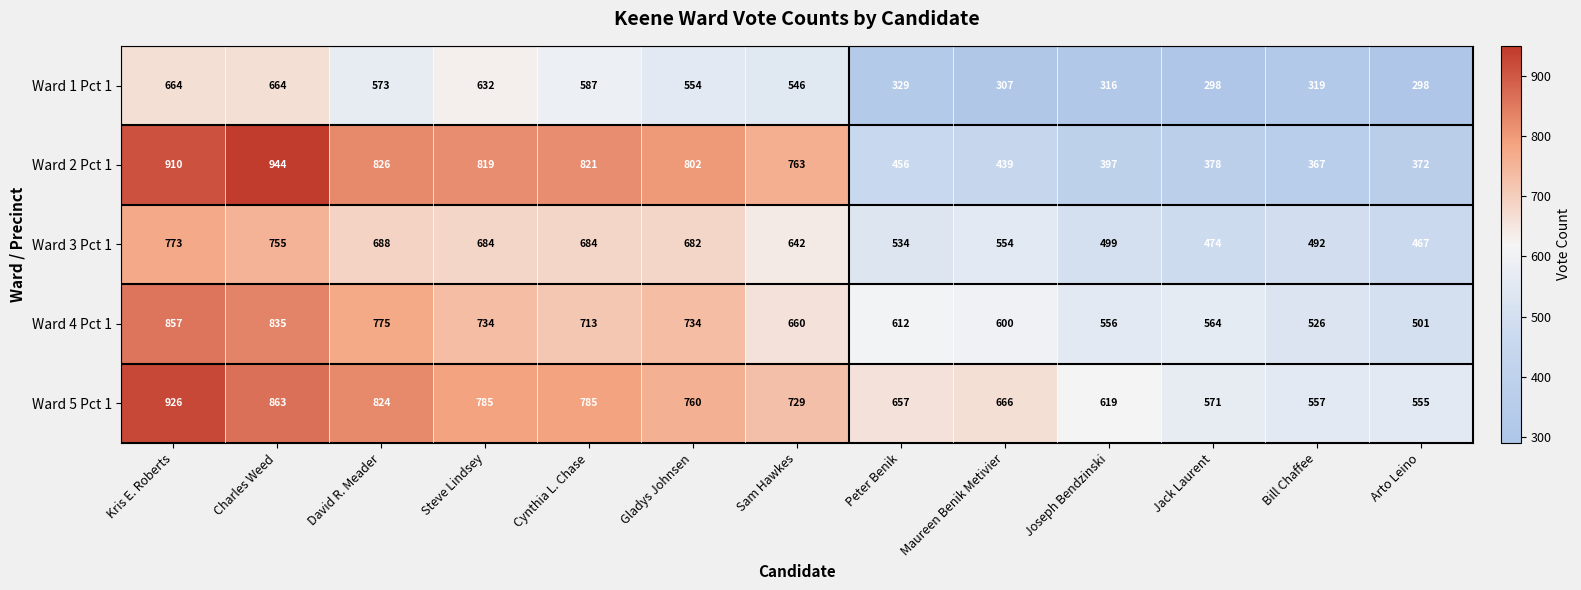

Rank the series by their maximum value, from lowest to highest.

Ward 1 Pct 1, Ward 3 Pct 1, Ward 4 Pct 1, Ward 5 Pct 1, Ward 2 Pct 1